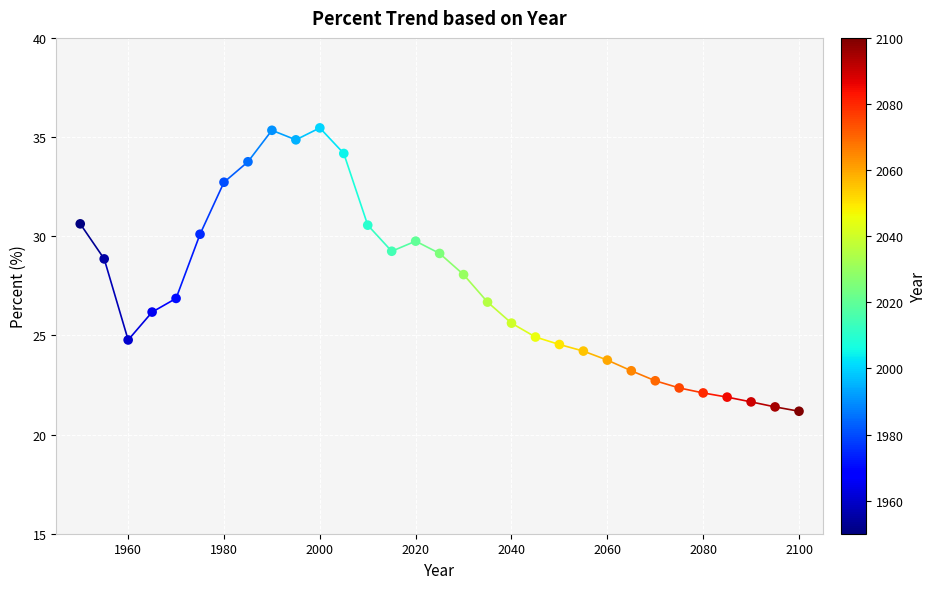

What is the range of X values (max minus min)?

150.0